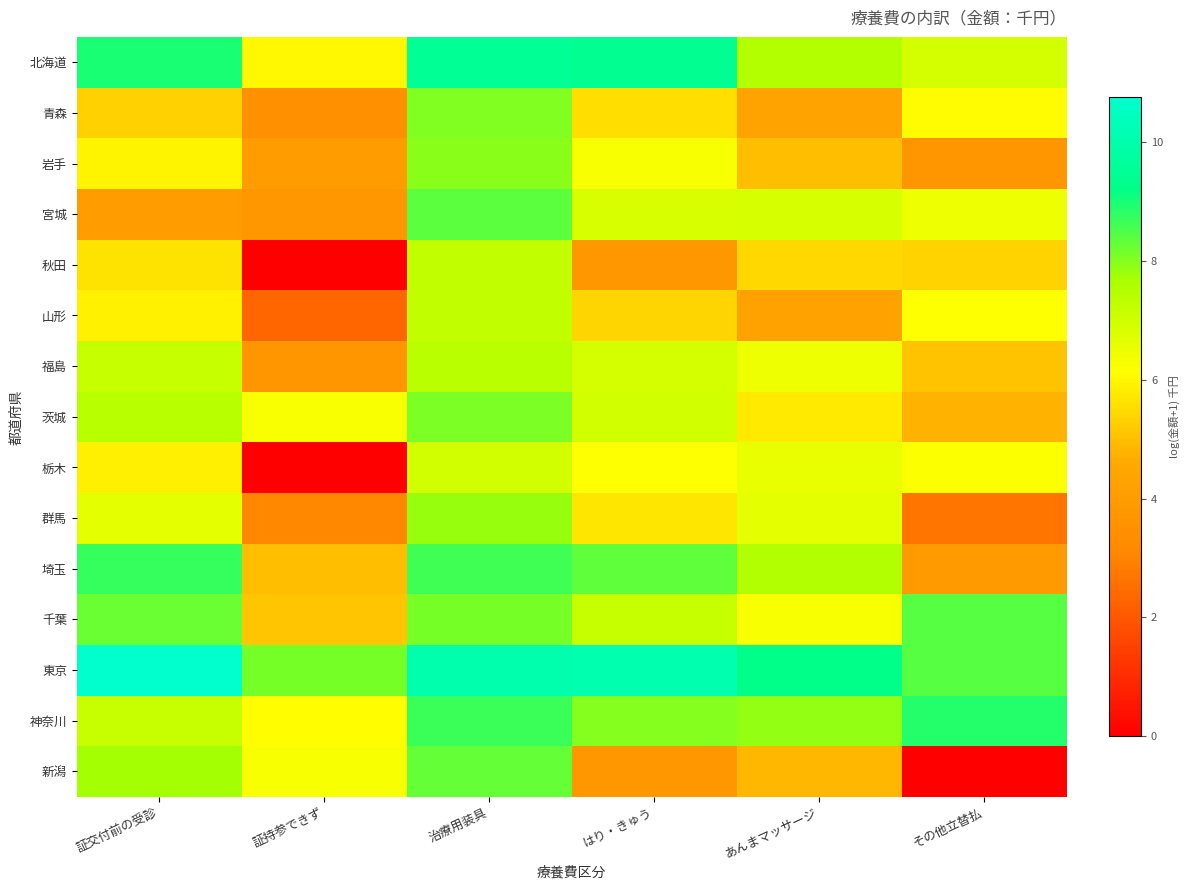

At how many categories does at least one series exceed 1?

6